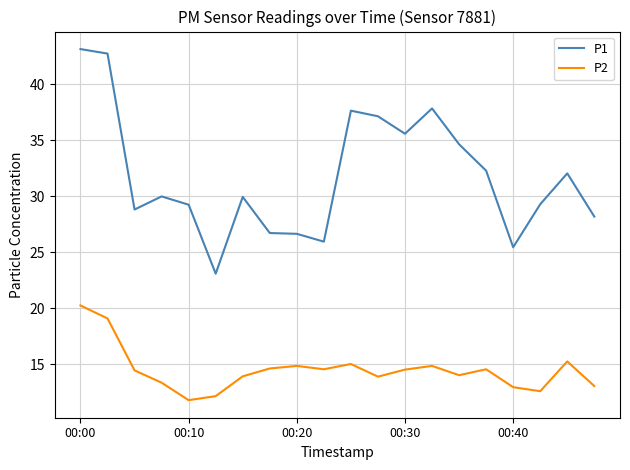

What are all the series names shown in the legend?

P1, P2